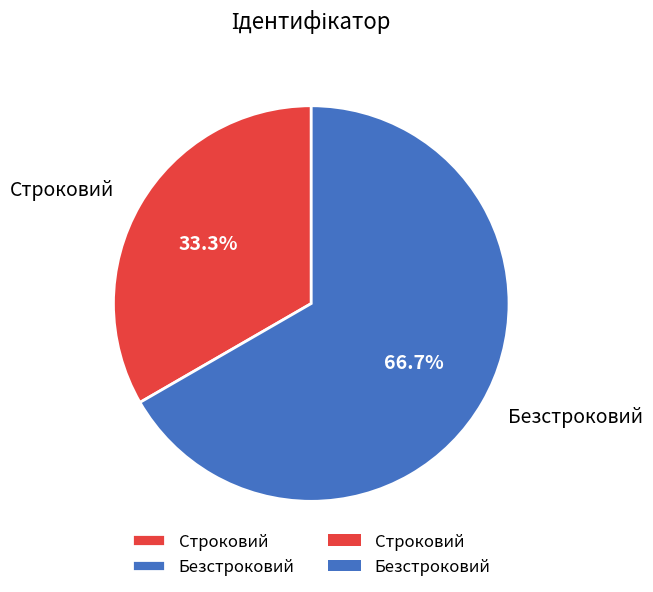

Is it true that Строковий is 33% of the pie?

True